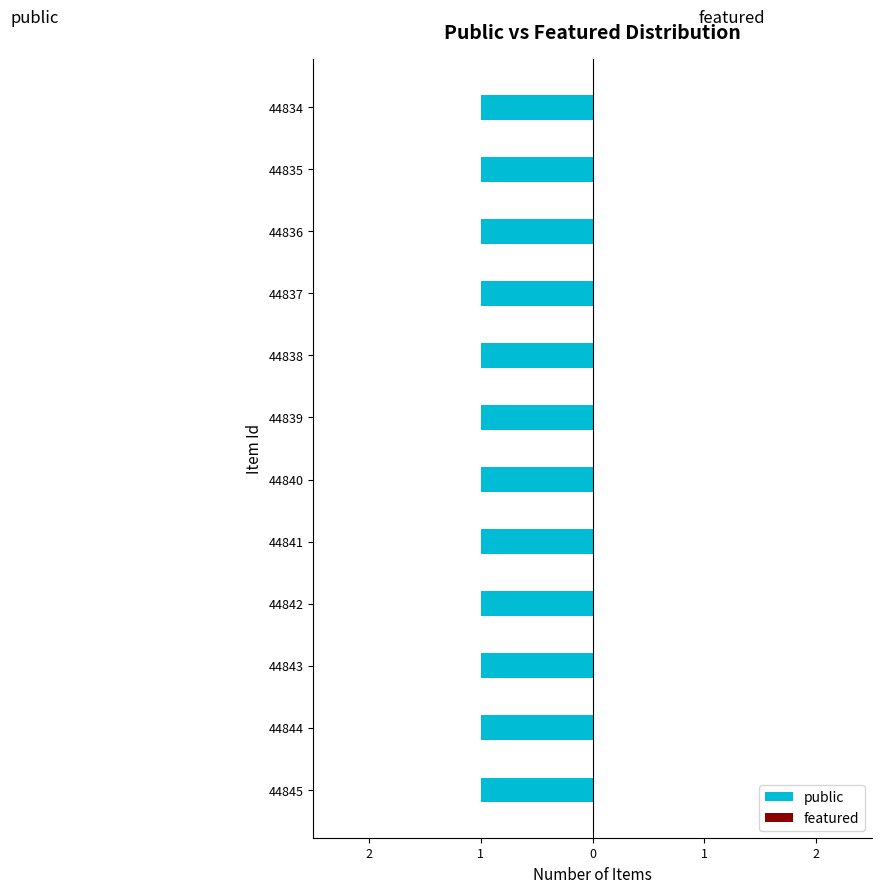

How many bars are there in each group?

2